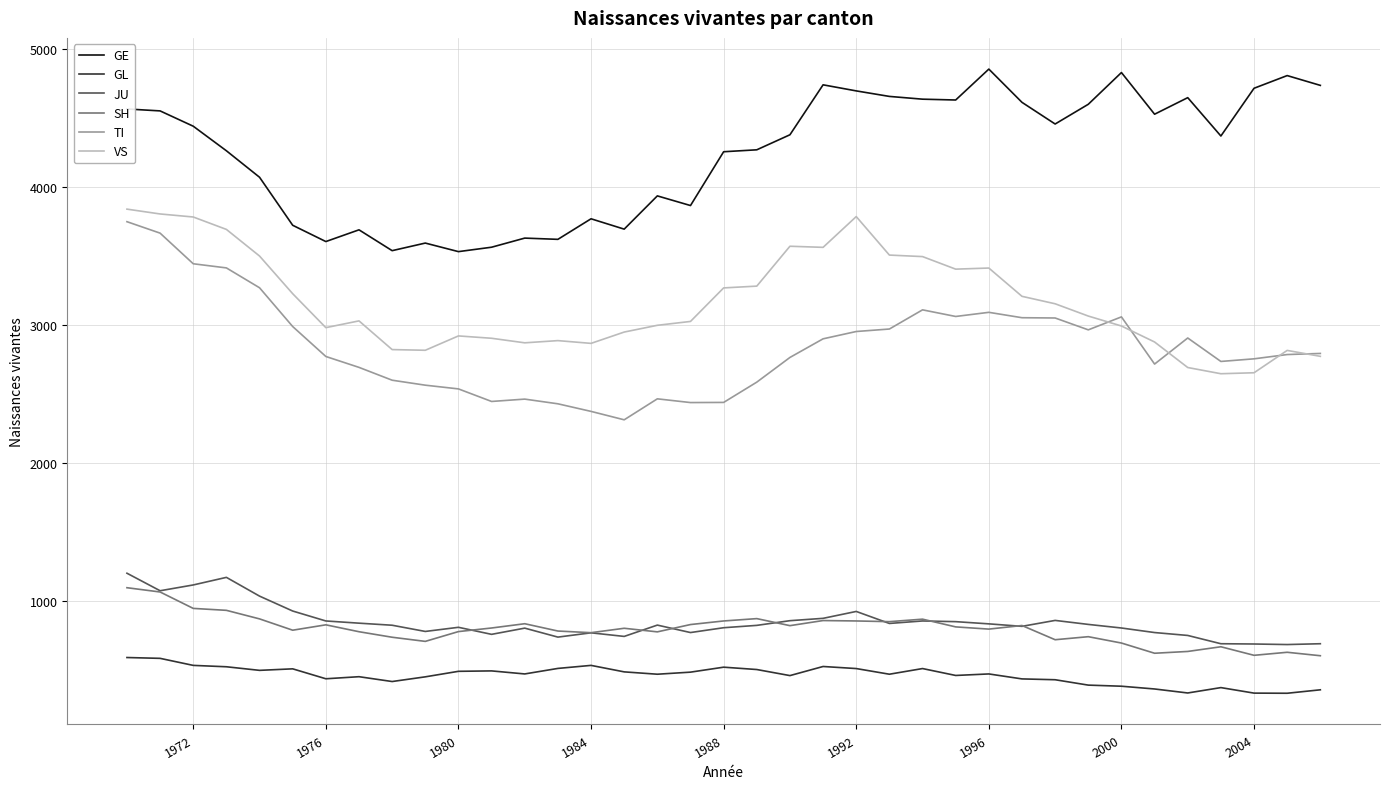

True or false: TI and SH intersect in this chart.

False